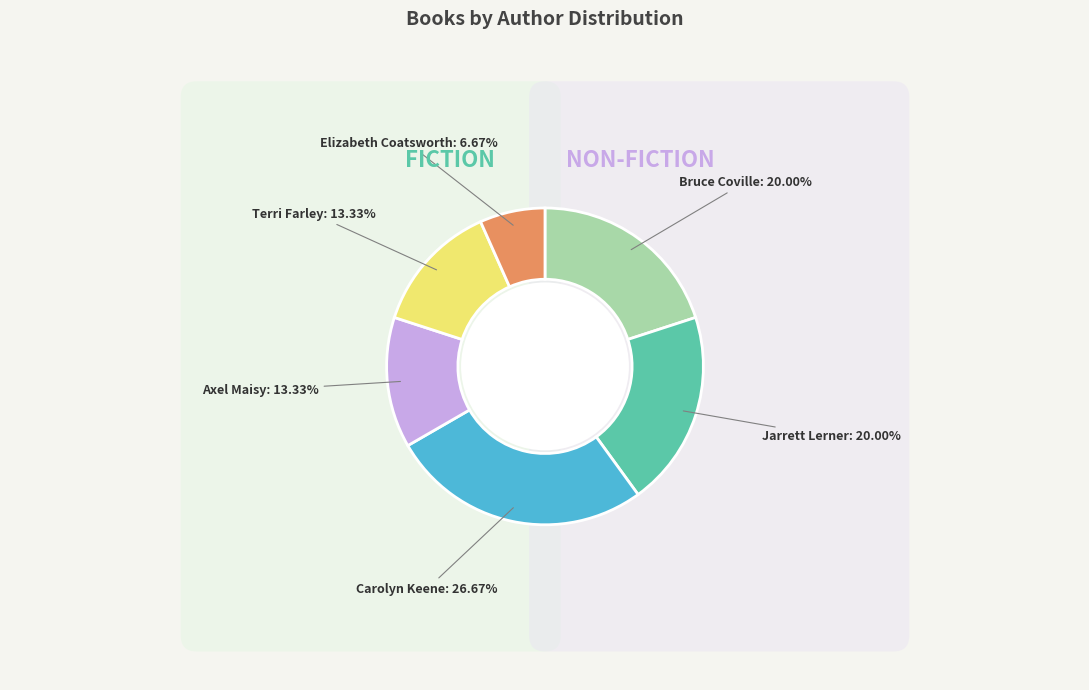

Is Bruce Coville the majority of the pie?

No